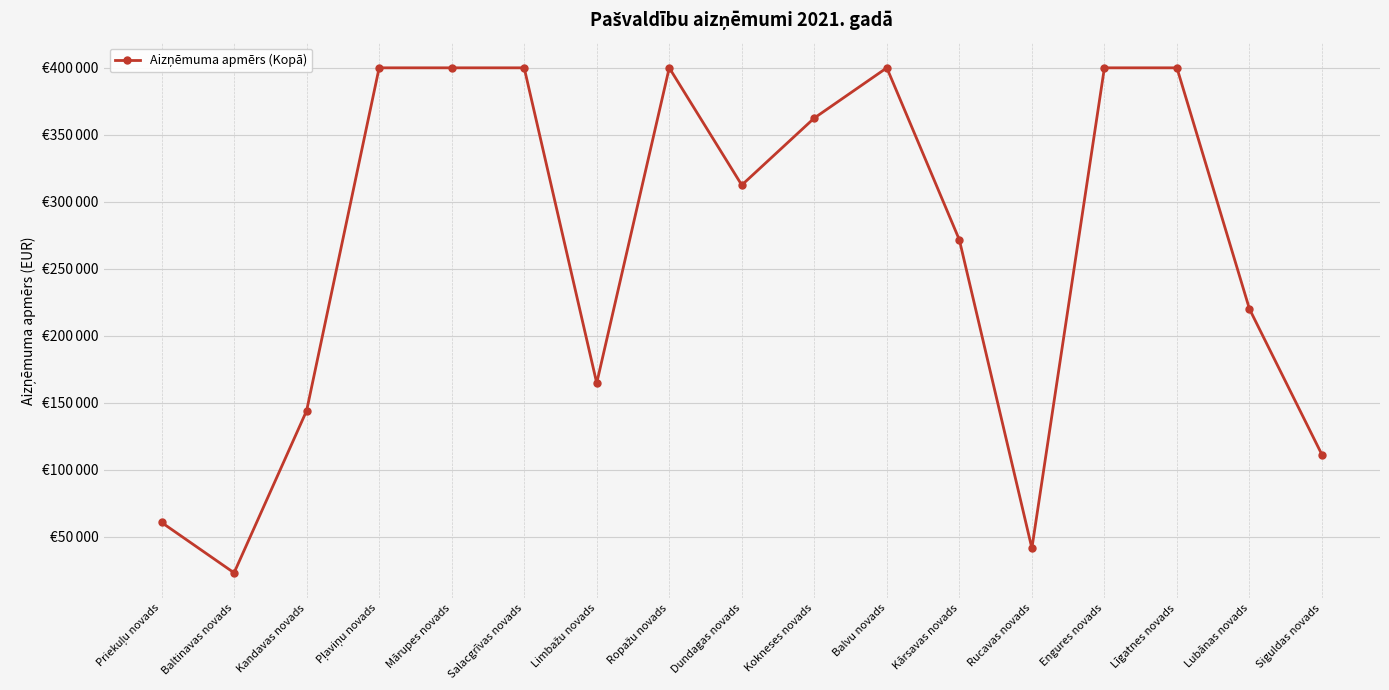

Reading right to left, extract all data points from this chart.

Siguldas novads=111130	Lubānas novads=219971	Līgatnes novads=400000	Engures novads=400000	Rucavas novads=41341	Kārsavas novads=271598	Balvu novads=400000	Kokneses novads=362506	Dundagas novads=312464	Ropažu novads=400000	Limbažu novads=164669	Salacgrīvas novads=400000	Mārupes novads=400000	Pļaviņu novads=400000	Kandavas novads=143990	Baltinavas novads=22986	Priekuļu novads=60600